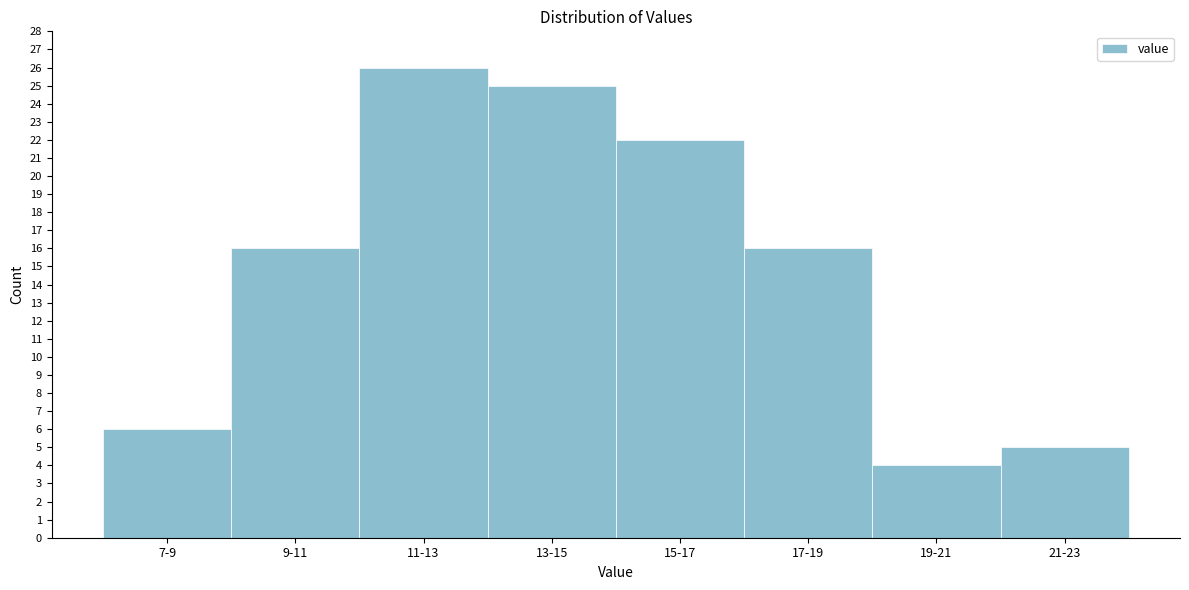

Reading left to right, list all the values displayed in this chart.

7-9=6	9-11=16	11-13=26	13-15=25	15-17=22	17-19=16	19-21=4	21-23=5